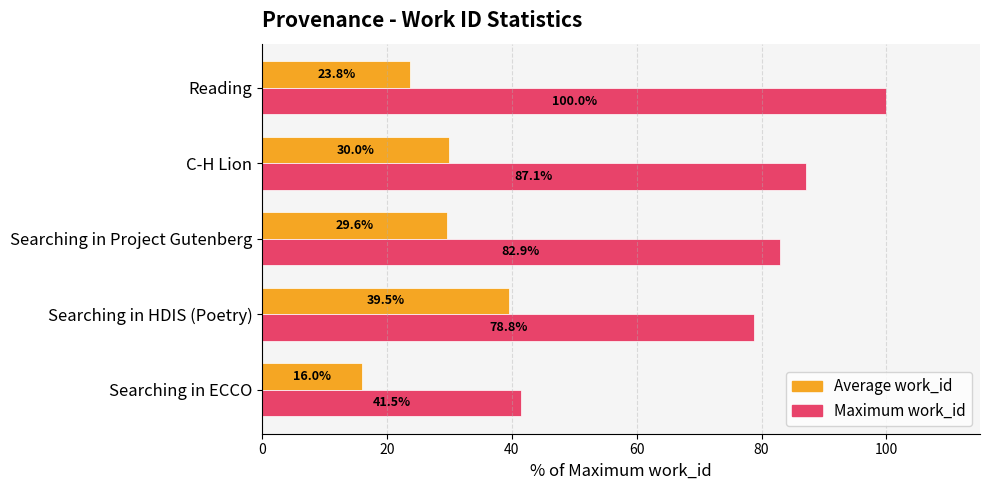

How many values in the Average work_id series exceed 29?

3